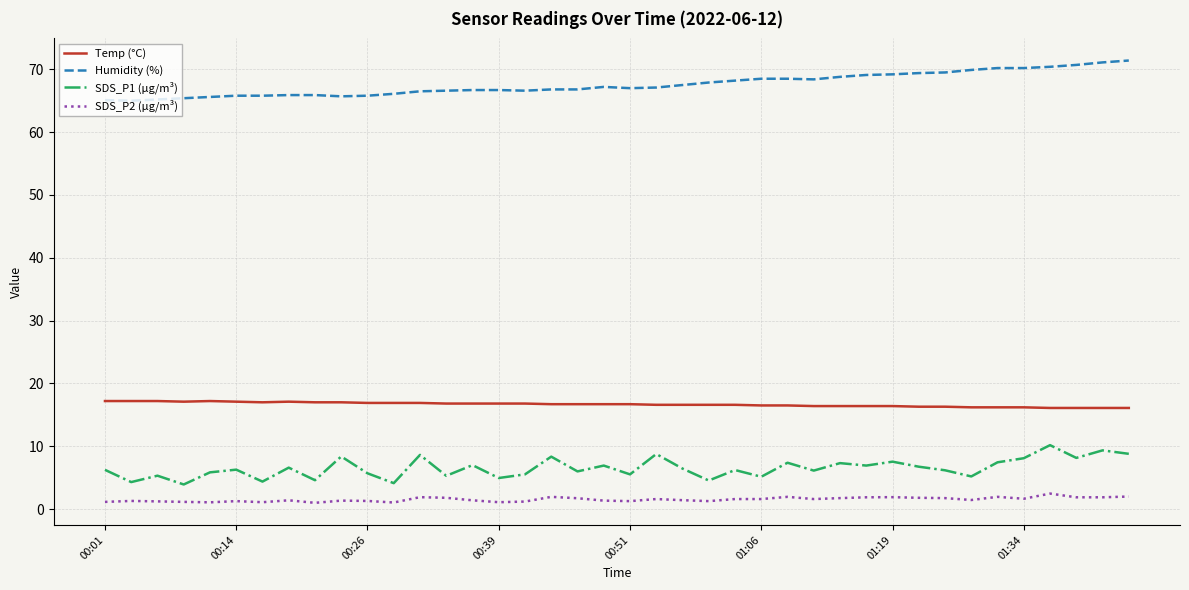

True or false: SDS_P2 (µg/m³) and SDS_P1 (µg/m³) cross at least once.

False